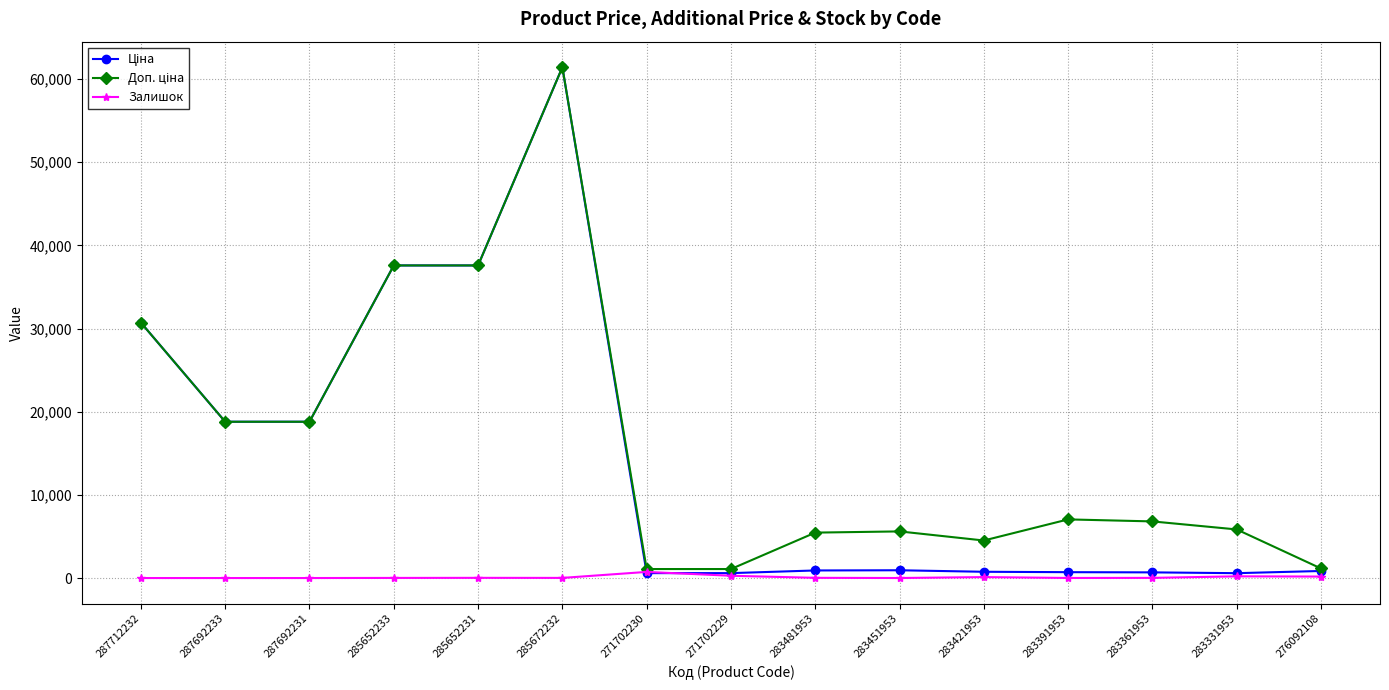

What is the sum of all Ціна values?

211528.2